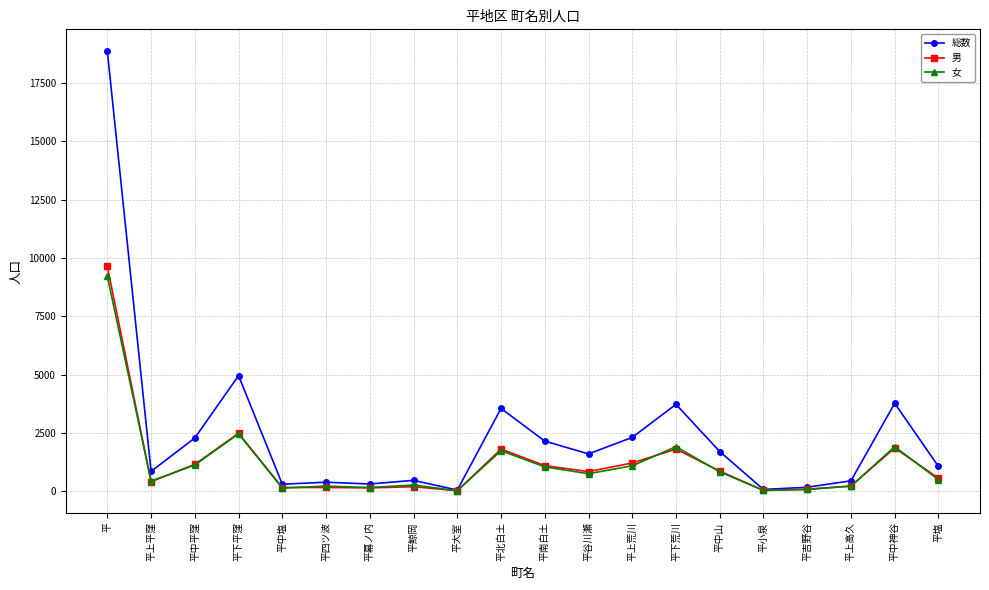

What is the highest value of the 女 series?

9217